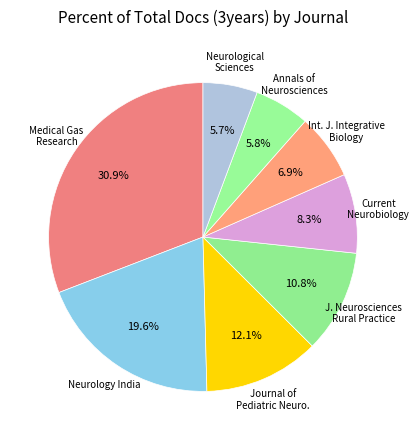

Count the number of slices in the pie.

8